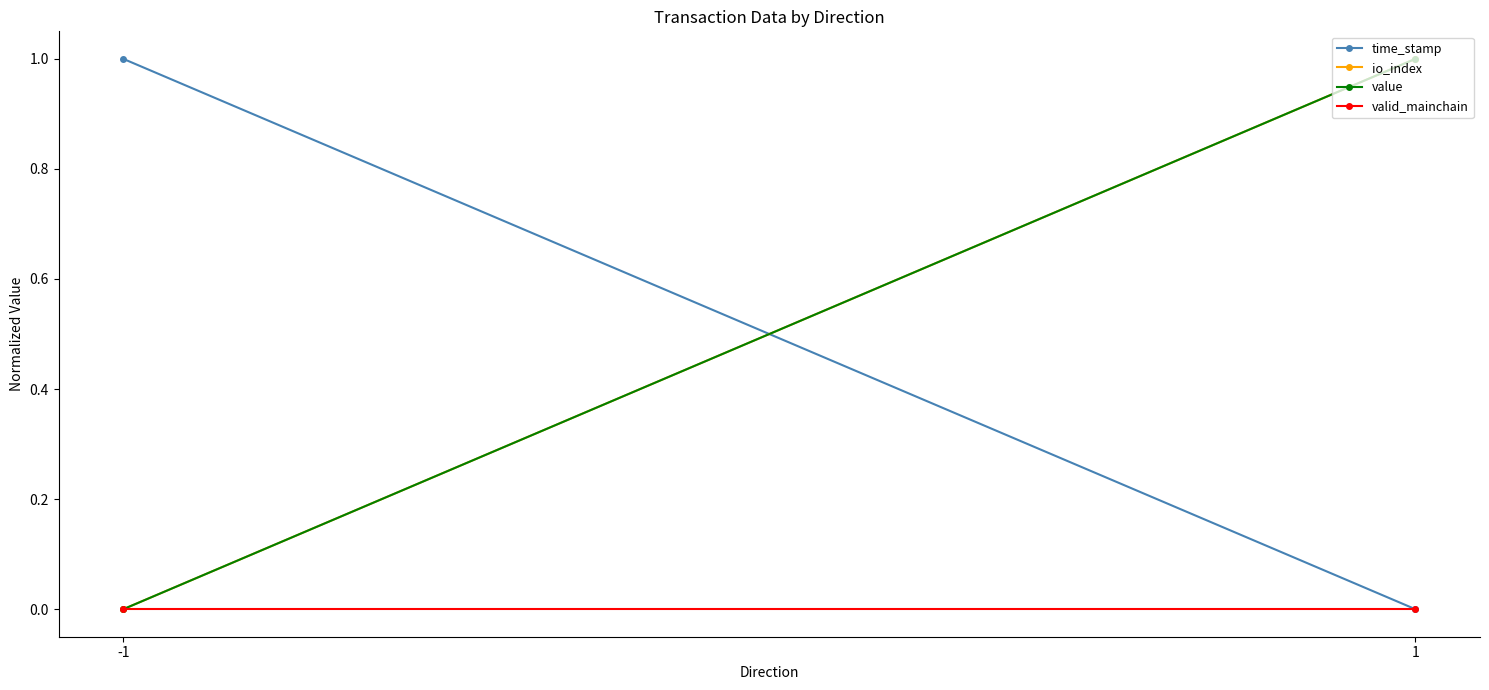

What is the sum of all io_index values?

1